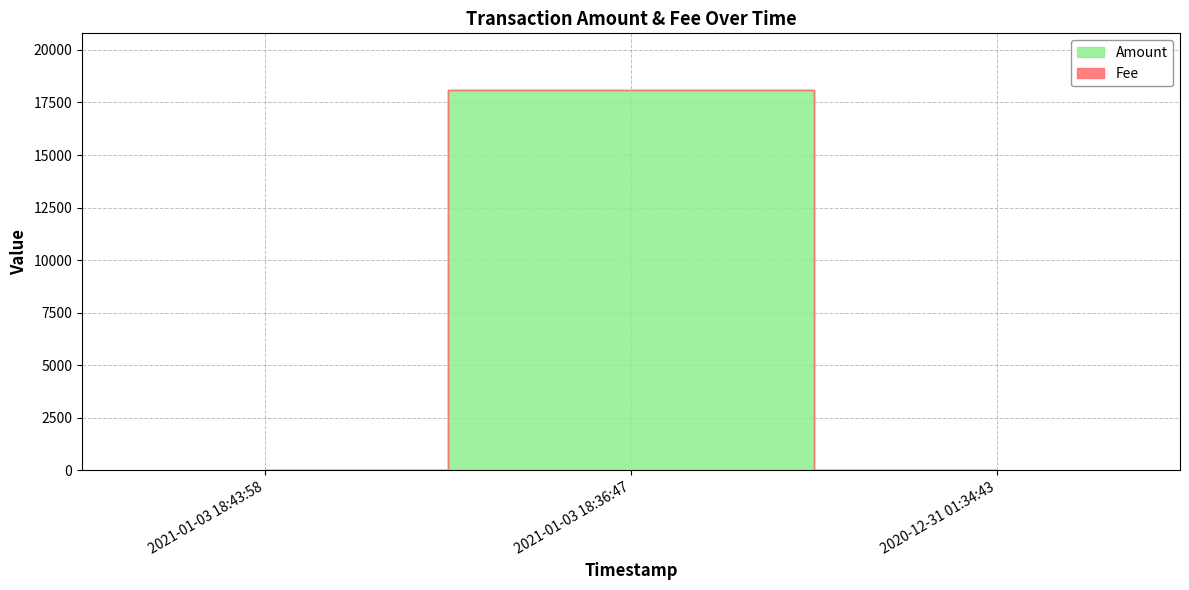

What is the difference between the Amount values at 2021-01-03 18:43:58 and 2021-01-03 18:36:47?

18075.3